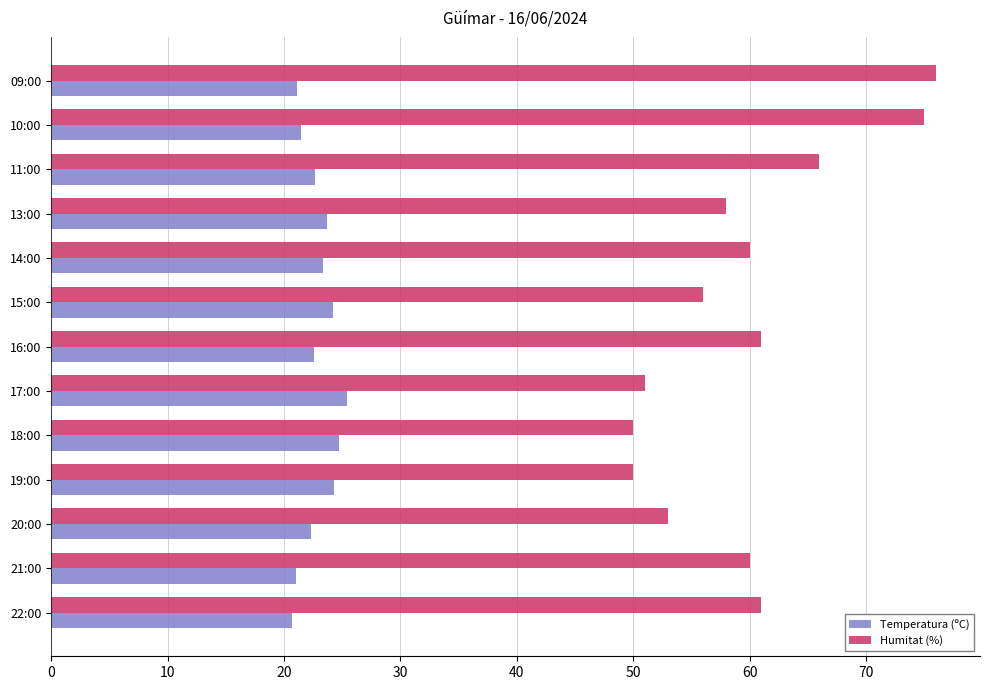

What is the lowest value of the Temperatura (ºC) series?

20.7